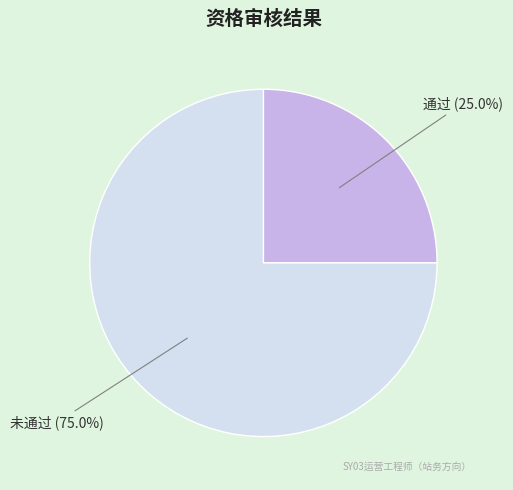

To the nearest percent, what is the difference between the largest and smallest slice percentages?

50%